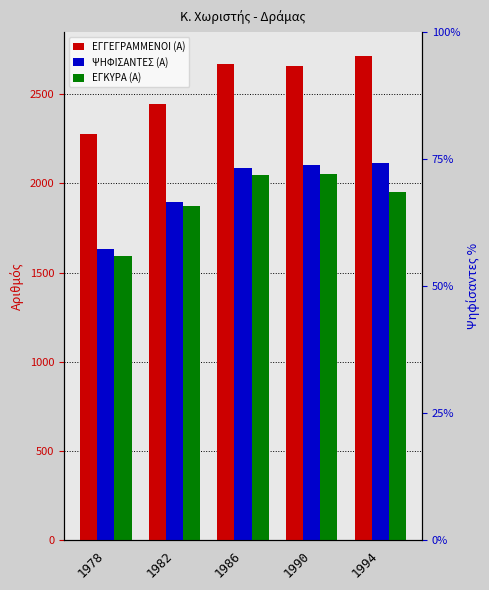

At 1978, list the series in order from smallest to largest.

ΕΓΚΥΡΑ (Α), ΨΗΦΙΣΑΝΤΕΣ (Α), ΕΓΓΕΓΡΑΜΜΕΝΟΙ (Α)